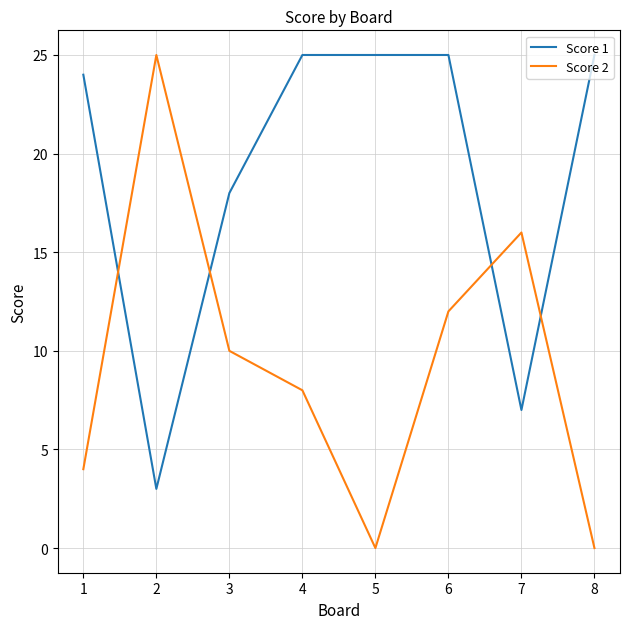

Is this an area chart (filled region under the line)?

No